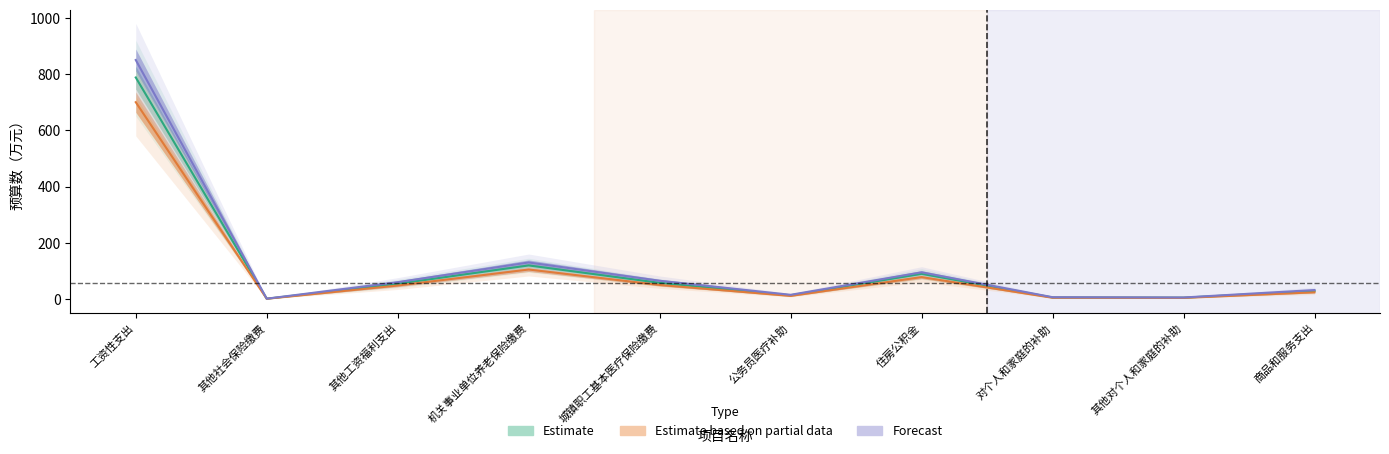

What is the smallest value displayed?

0.9